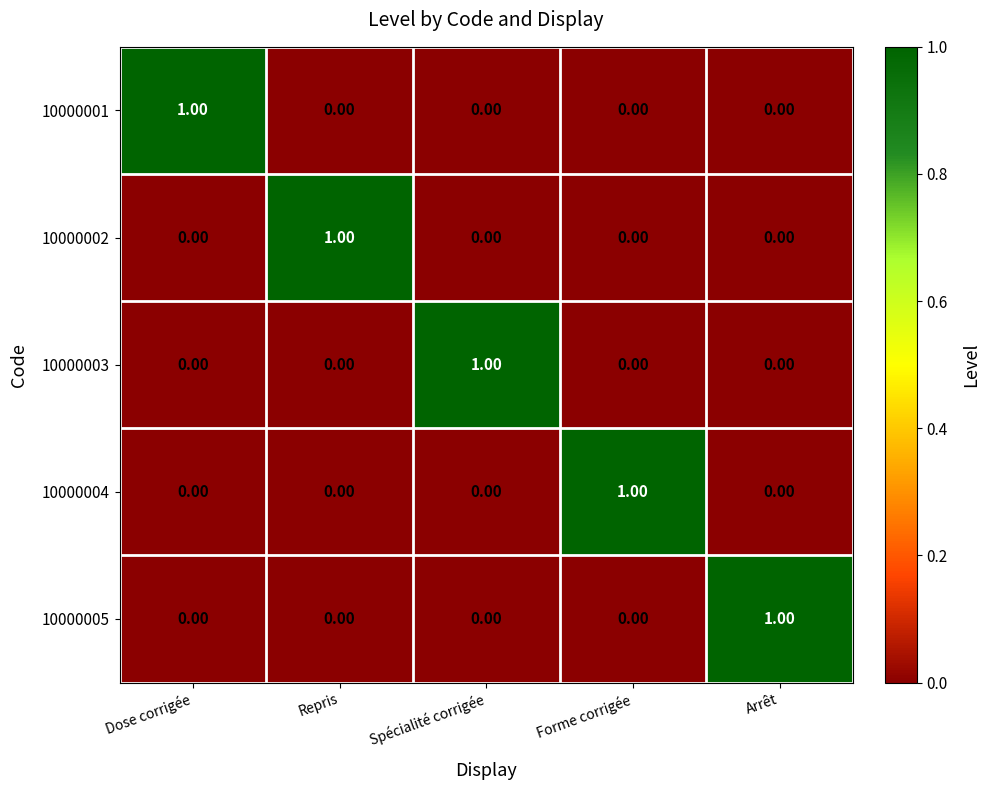

At how many categories does at least one series exceed 0?

5